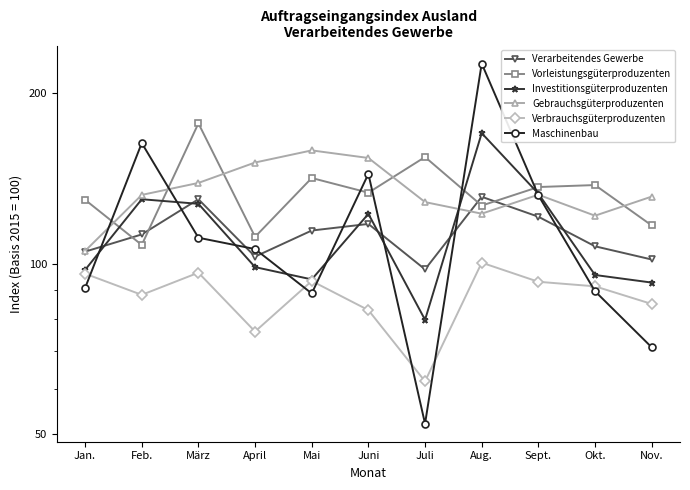

What is the difference between the second highest and second lowest values in the Vorleistungsgüterproduzenten series?

42.7